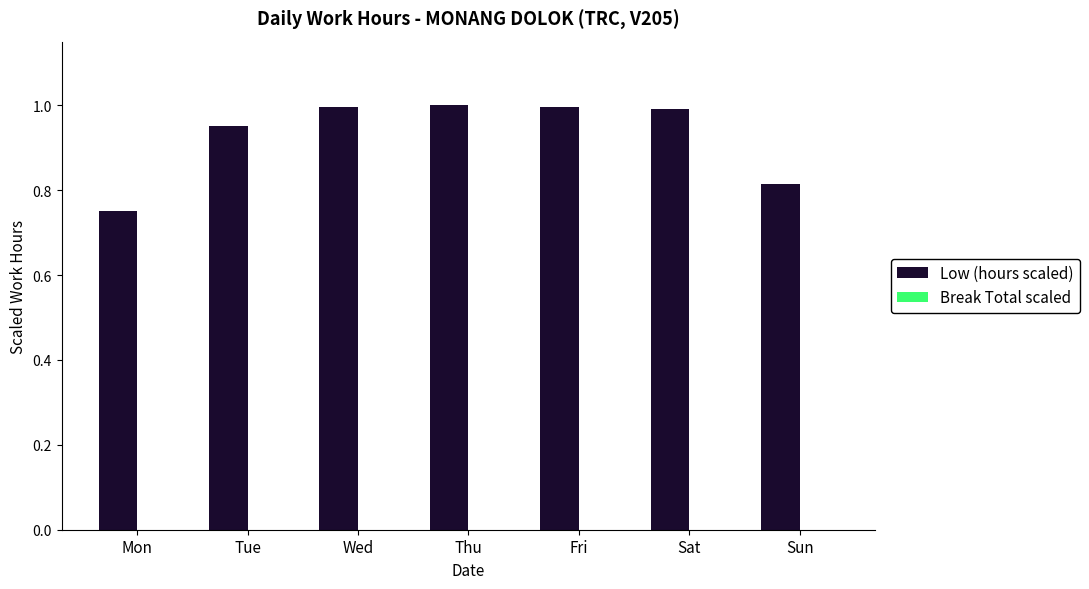

Is it true that the value at Sat is 1.6?

False